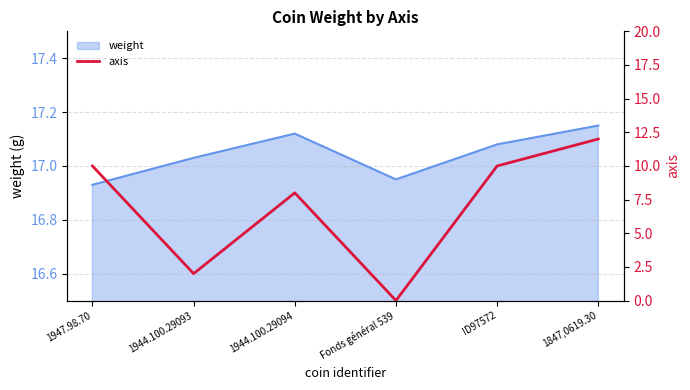

True or false: the data shows 8 at 1944.100.29094.

True